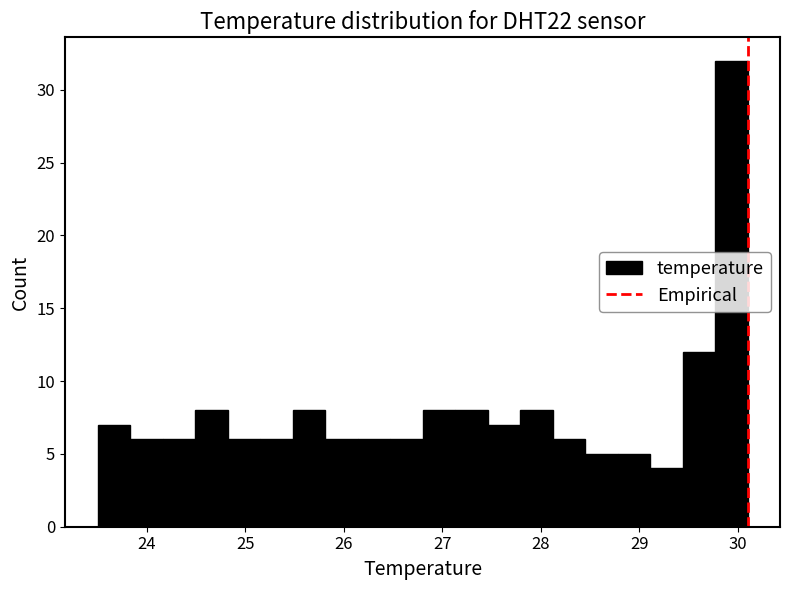

Read against the x-axis, roughly where is the centre of the tallest bar?

29.9